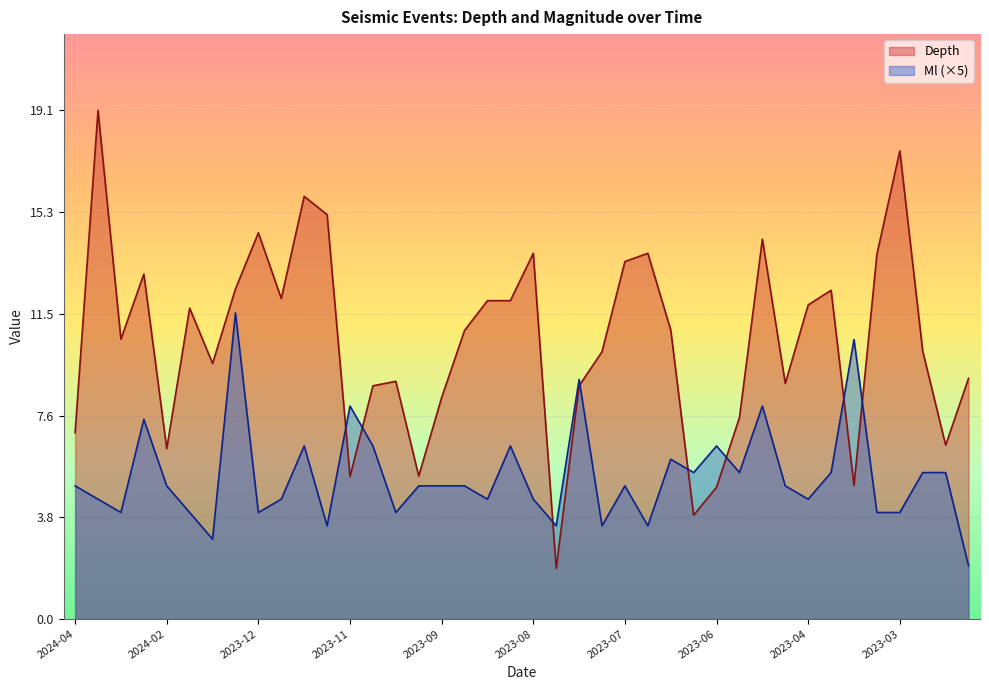

What is the highest value of the Depth series?

19.1